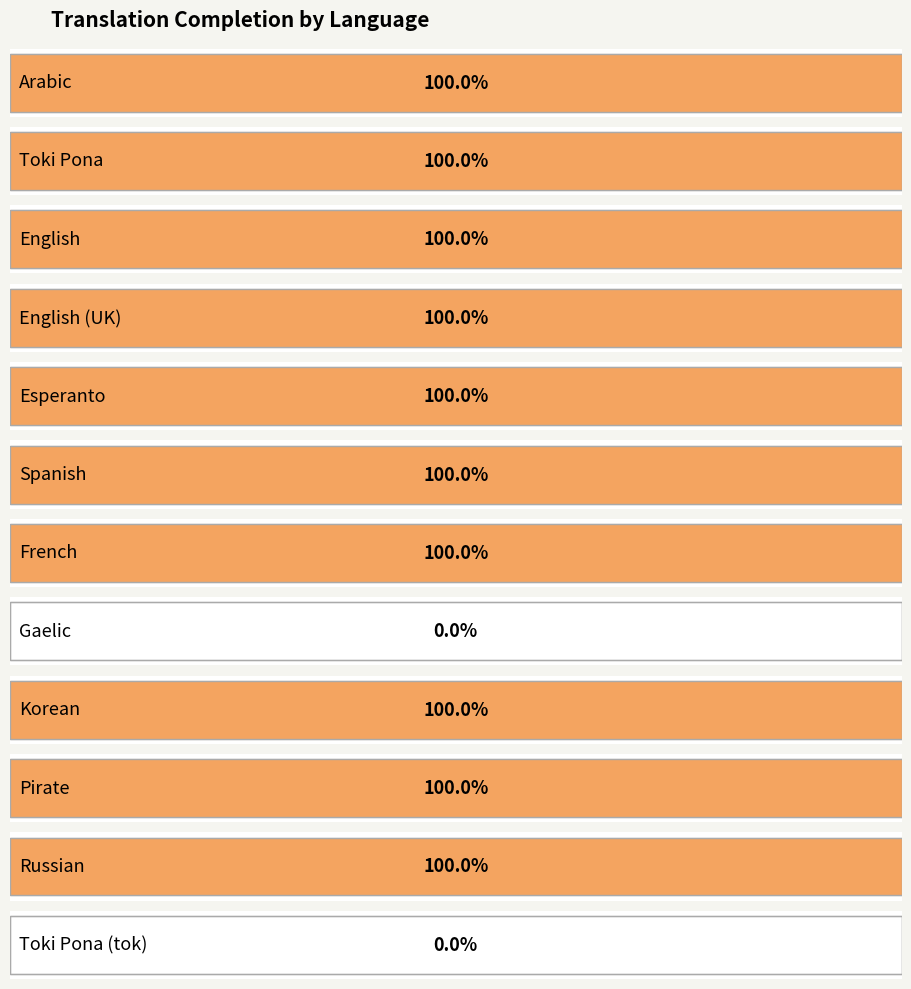

Reading left to right, transcribe all the data shown in this chart.

Arabic=100	Toki Pona=100	English=100	English (UK)=100	Esperanto=100	Spanish=100	French=100	Gaelic=0	Korean=100	Pirate=100	Russian=100	Toki Pona (tok)=0